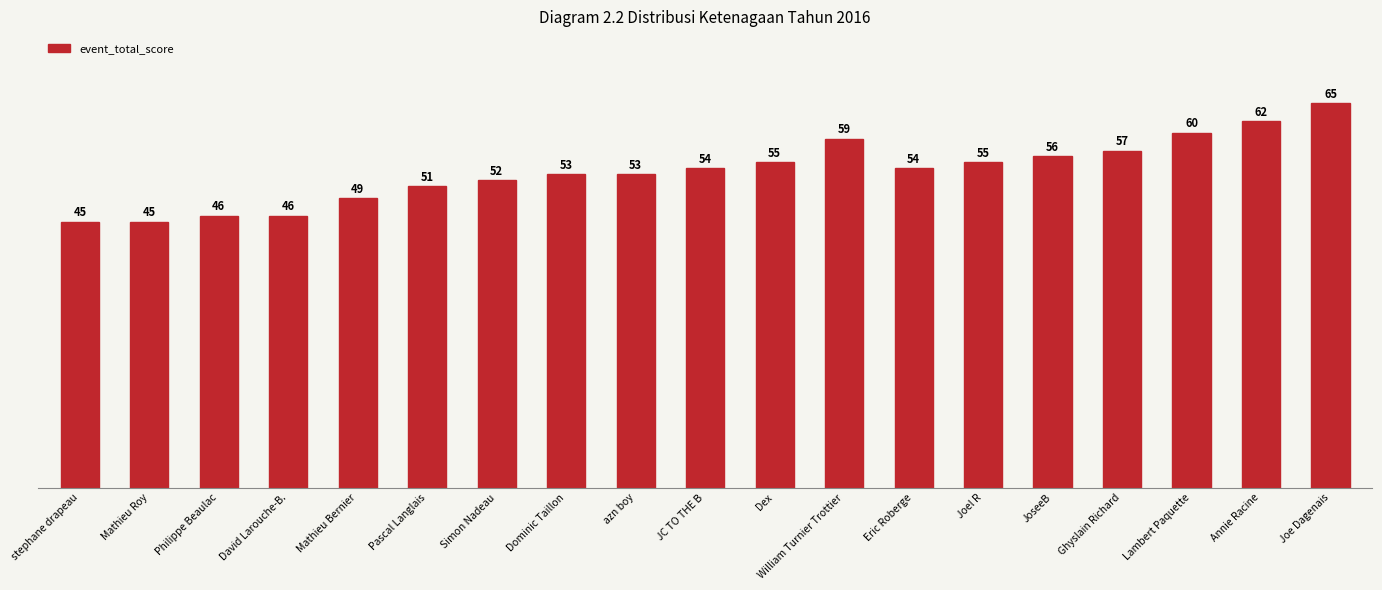

What is the minimum value shown in the chart?

45